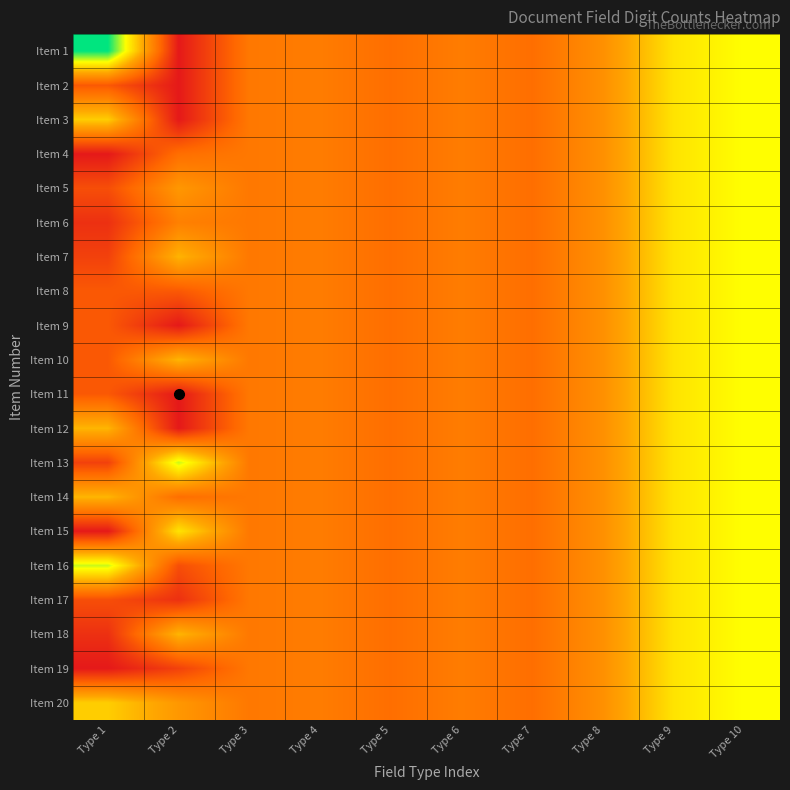

Reading left to right, what are all the values shown in this chart?

Item 1: Type 1=6.0	Type 2=0.7	Type 3=2.4	Type 4=2.5	Type 5=2.2	Type 6=2.5	Type 7=2.2	Type 8=2.9	Type 9=4.3	Type 10=4.7
Item 2: Type 1=1.8	Type 2=0.7	Type 3=2.4	Type 4=2.5	Type 5=2.2	Type 6=2.5	Type 7=2.2	Type 8=2.9	Type 9=4.3	Type 10=4.7
Item 3: Type 1=3.9	Type 2=0.7	Type 3=2.4	Type 4=2.5	Type 5=2.2	Type 6=2.5	Type 7=2.2	Type 8=2.9	Type 9=4.3	Type 10=4.7
Item 4: Type 1=0.7	Type 2=2.2	Type 3=2.4	Type 4=2.5	Type 5=2.2	Type 6=2.5	Type 7=2.2	Type 8=2.9	Type 9=4.3	Type 10=4.7
Item 5: Type 1=1.6	Type 2=3.0	Type 3=2.4	Type 4=2.5	Type 5=2.2	Type 6=2.5	Type 7=2.2	Type 8=2.9	Type 9=4.3	Type 10=4.7
Item 6: Type 1=1.1	Type 2=2.6	Type 3=2.4	Type 4=2.5	Type 5=2.2	Type 6=2.5	Type 7=2.2	Type 8=2.9	Type 9=4.3	Type 10=4.7
Item 7: Type 1=1.4	Type 2=3.6	Type 3=2.4	Type 4=2.5	Type 5=2.2	Type 6=2.5	Type 7=2.2	Type 8=2.9	Type 9=4.3	Type 10=4.7
Item 8: Type 1=1.8	Type 2=1.8	Type 3=2.4	Type 4=2.5	Type 5=2.2	Type 6=2.5	Type 7=2.2	Type 8=2.9	Type 9=4.3	Type 10=4.7
Item 9: Type 1=1.8	Type 2=0.7	Type 3=2.4	Type 4=2.5	Type 5=2.2	Type 6=2.5	Type 7=2.2	Type 8=2.9	Type 9=4.3	Type 10=4.7
Item 10: Type 1=1.8	Type 2=3.6	Type 3=2.4	Type 4=2.5	Type 5=2.2	Type 6=2.5	Type 7=2.2	Type 8=2.9	Type 9=4.3	Type 10=4.7
Item 11: Type 1=1.8	Type 2=0.7	Type 3=2.4	Type 4=2.5	Type 5=2.2	Type 6=2.5	Type 7=2.2	Type 8=2.9	Type 9=4.3	Type 10=4.7
Item 12: Type 1=3.6	Type 2=0.7	Type 3=2.4	Type 4=2.5	Type 5=2.2	Type 6=2.5	Type 7=2.2	Type 8=2.9	Type 9=4.3	Type 10=4.7
Item 13: Type 1=1.4	Type 2=4.9	Type 3=2.4	Type 4=2.5	Type 5=2.2	Type 6=2.5	Type 7=2.2	Type 8=2.9	Type 9=4.3	Type 10=4.7
Item 14: Type 1=3.6	Type 2=2.2	Type 3=2.4	Type 4=2.5	Type 5=2.2	Type 6=2.5	Type 7=2.2	Type 8=2.9	Type 9=4.3	Type 10=4.7
Item 15: Type 1=0.7	Type 2=4.3	Type 3=2.4	Type 4=2.5	Type 5=2.2	Type 6=2.5	Type 7=2.2	Type 8=2.9	Type 9=4.3	Type 10=4.7
Item 16: Type 1=4.9	Type 2=1.6	Type 3=2.4	Type 4=2.5	Type 5=2.2	Type 6=2.5	Type 7=2.2	Type 8=2.9	Type 9=4.3	Type 10=4.7
Item 17: Type 1=1.6	Type 2=1.1	Type 3=2.4	Type 4=2.5	Type 5=2.2	Type 6=2.5	Type 7=2.2	Type 8=2.9	Type 9=4.3	Type 10=4.7
Item 18: Type 1=1.1	Type 2=3.6	Type 3=2.4	Type 4=2.5	Type 5=2.2	Type 6=2.5	Type 7=2.2	Type 8=2.9	Type 9=4.3	Type 10=4.7
Item 19: Type 1=0.7	Type 2=1.4	Type 3=2.4	Type 4=2.5	Type 5=2.2	Type 6=2.5	Type 7=2.2	Type 8=2.9	Type 9=4.3	Type 10=4.7
Item 20: Type 1=3.9	Type 2=3.0	Type 3=2.4	Type 4=2.5	Type 5=2.2	Type 6=2.5	Type 7=2.2	Type 8=2.9	Type 9=4.3	Type 10=4.7